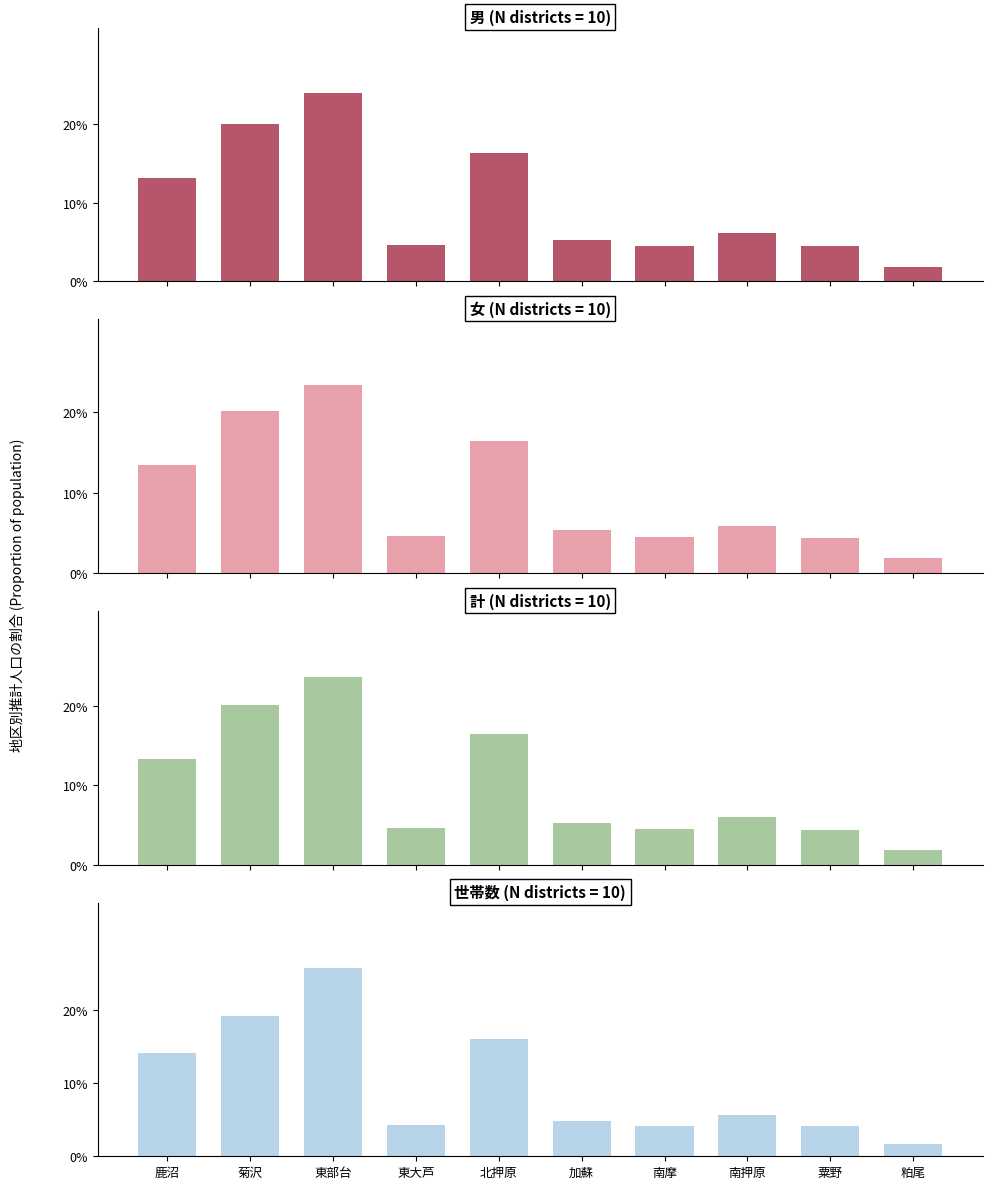

Which series has the largest total across all categories?

男